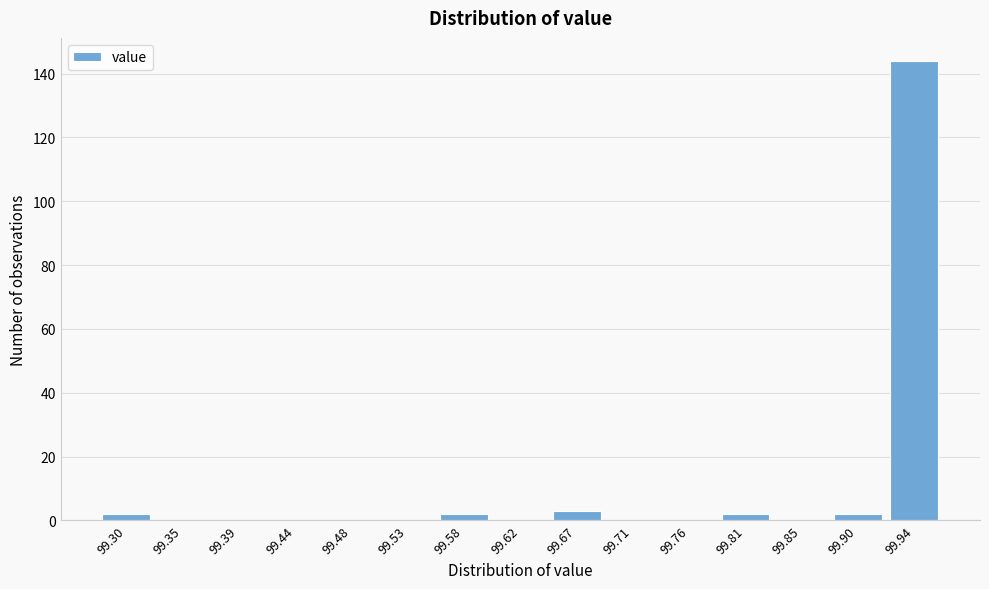

Reading left to right, list all the values displayed in this chart.

99.30=2	99.35=0	99.39=0	99.44=0	99.48=0	99.53=0	99.58=2	99.62=0	99.67=3	99.71=0	99.76=0	99.81=2	99.85=0	99.90=2	99.94=144